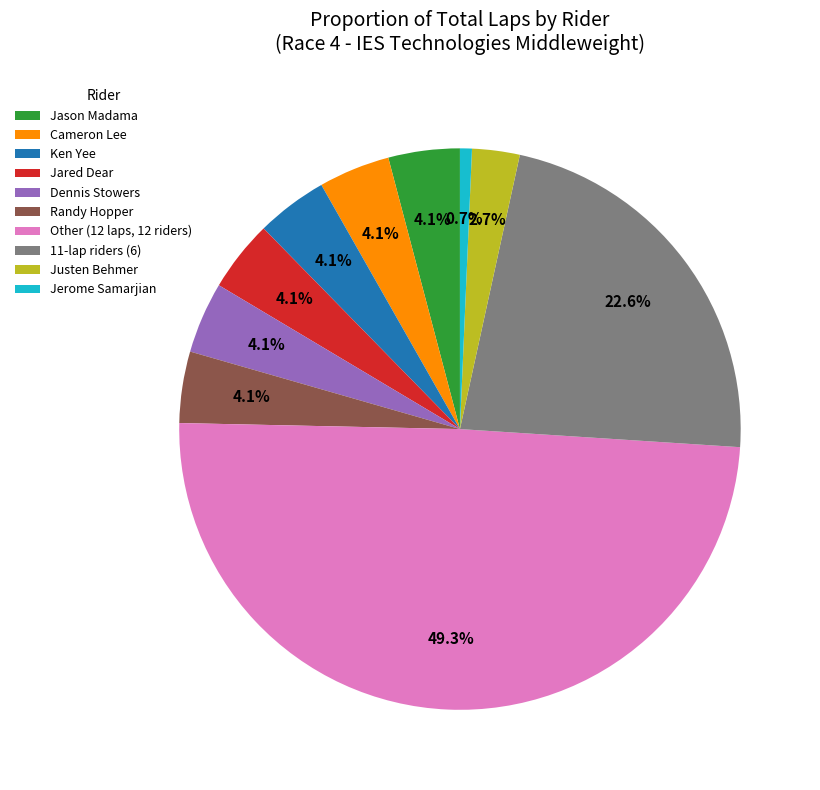

Combined, do Ken Yee and Other (12 laps, 12 riders) account for over 50%?

Yes